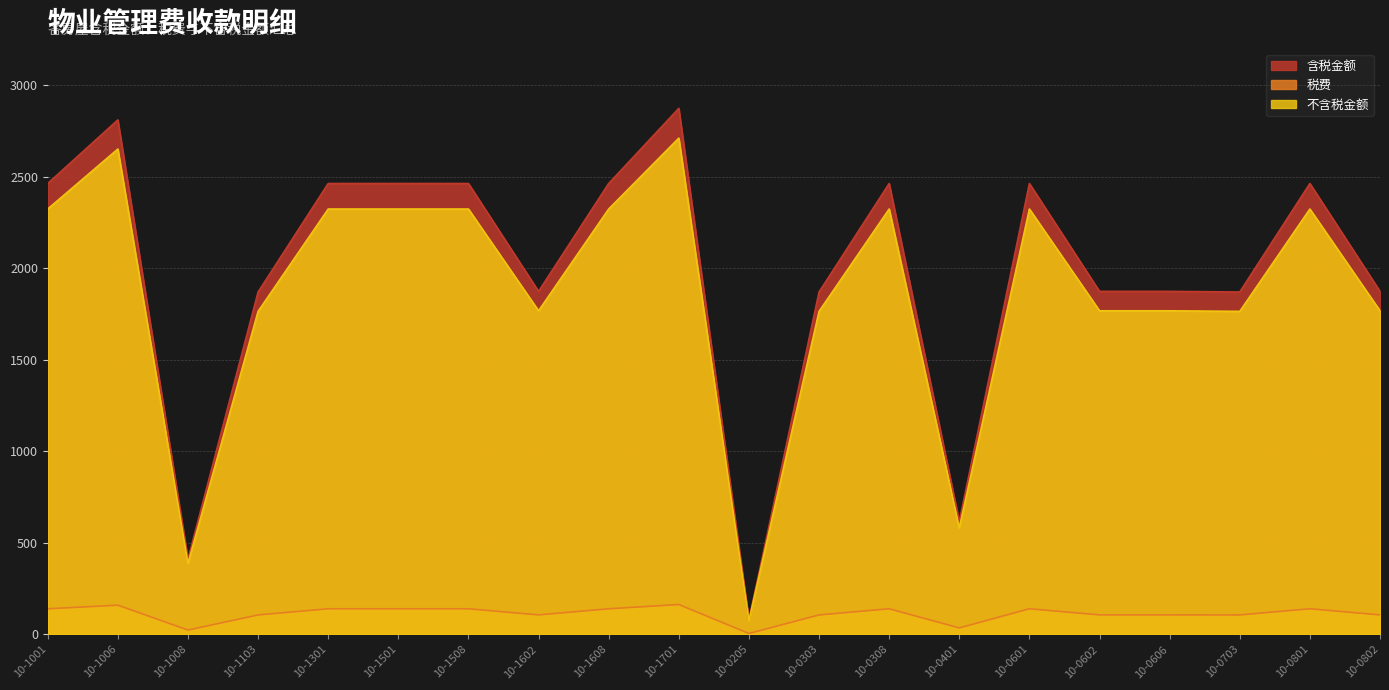

At how many categories does at least one series exceed 635?

17